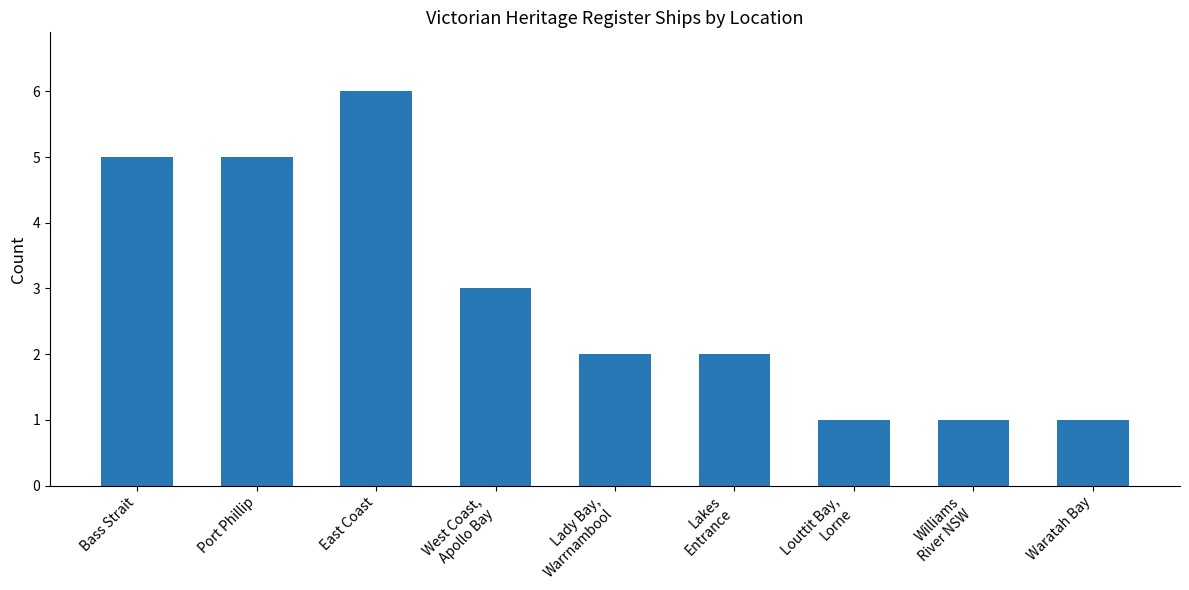

At which category does the chart reach its peak across all series?

East Coast